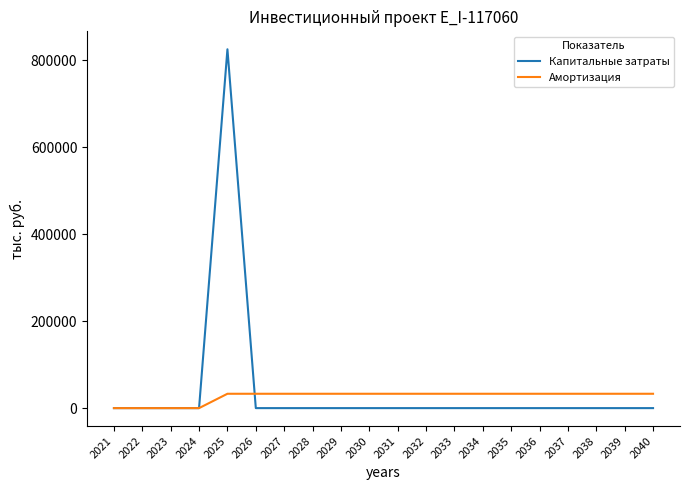

How many lines are shown in the chart?

2